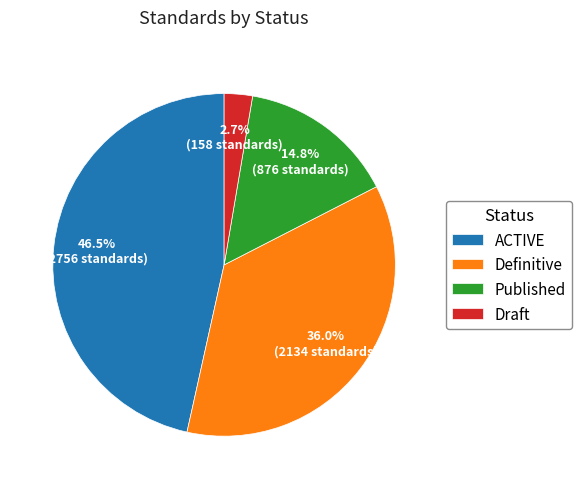

Rank the categories by value from highest to lowest.

ACTIVE, Definitive, Published, Draft